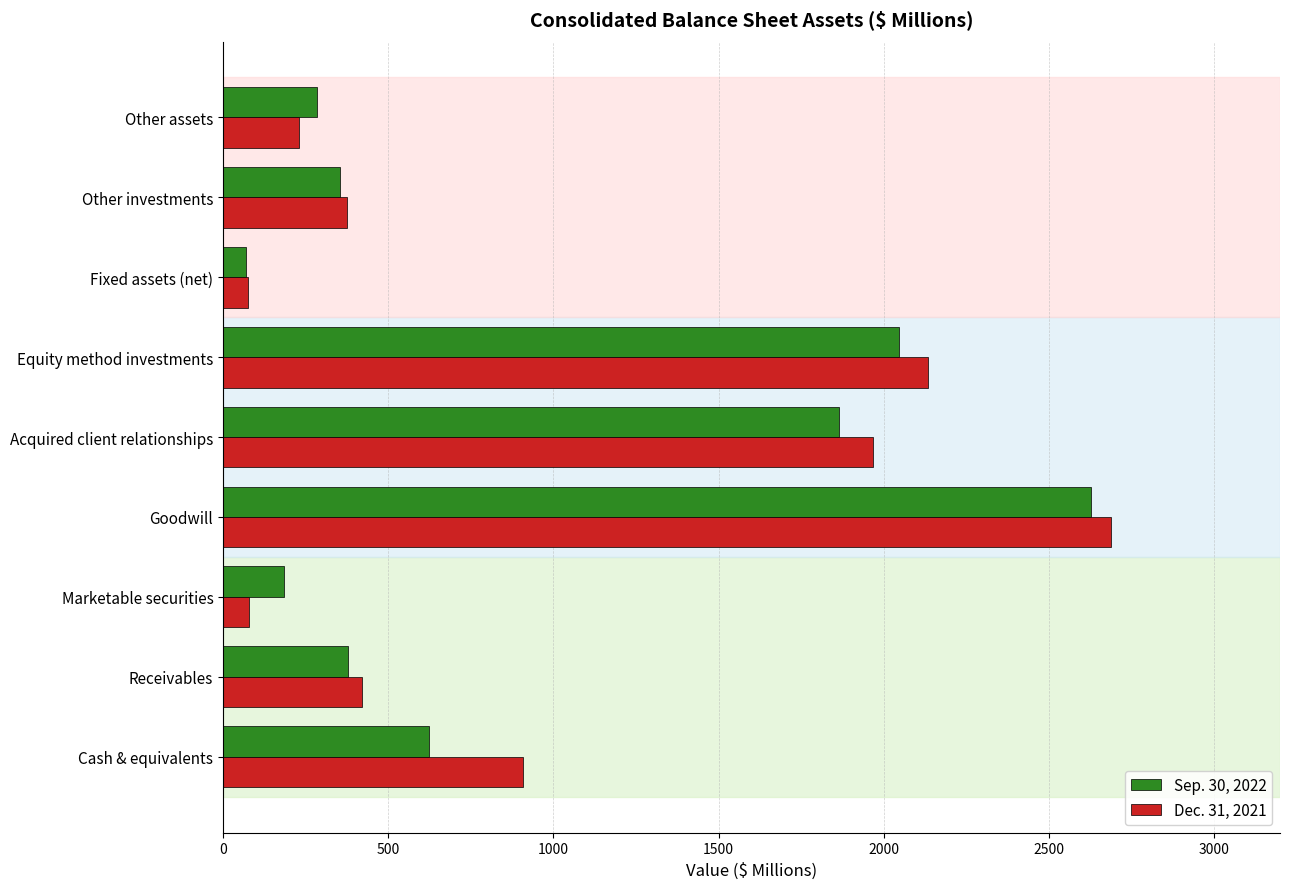

At which label does Dec. 31, 2021 reach its peak?

Goodwill